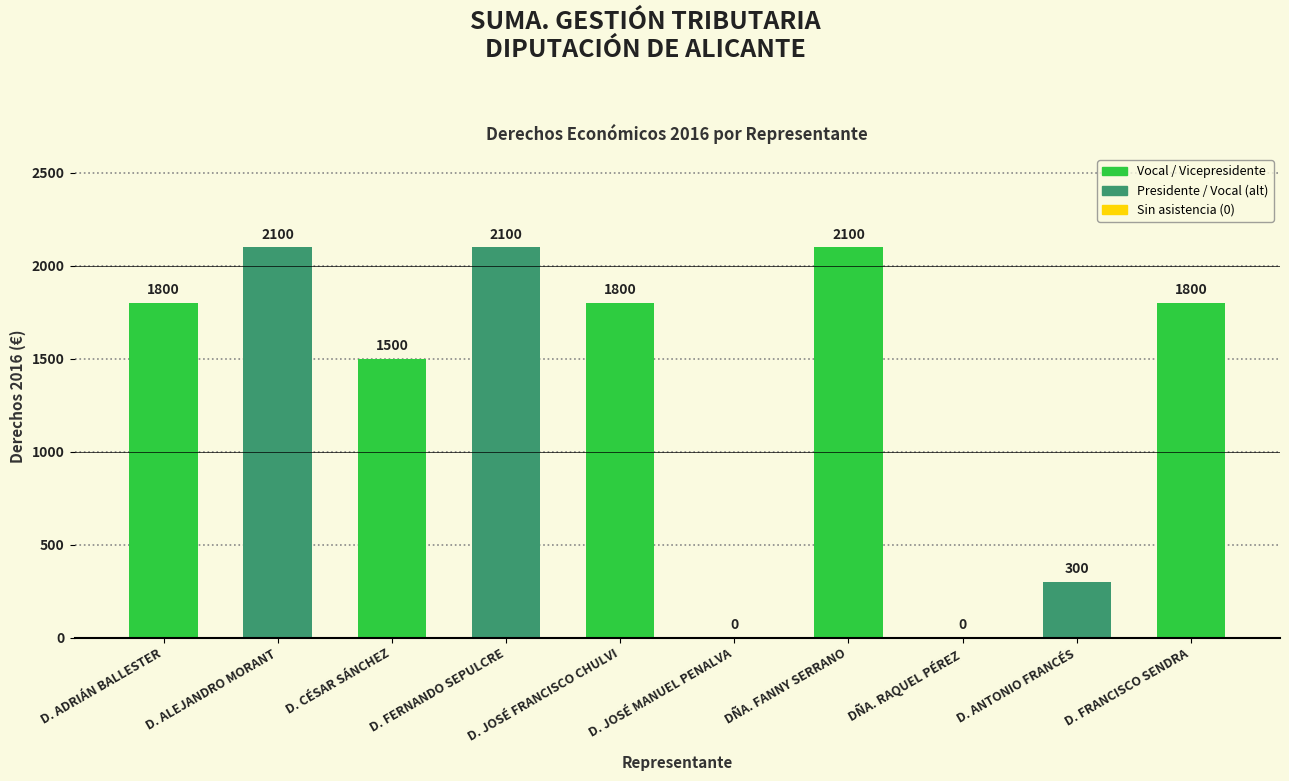

Reading right to left, what are all the values shown in this chart?

1800	300	0	2100	0	1800	2100	1500	2100	1800